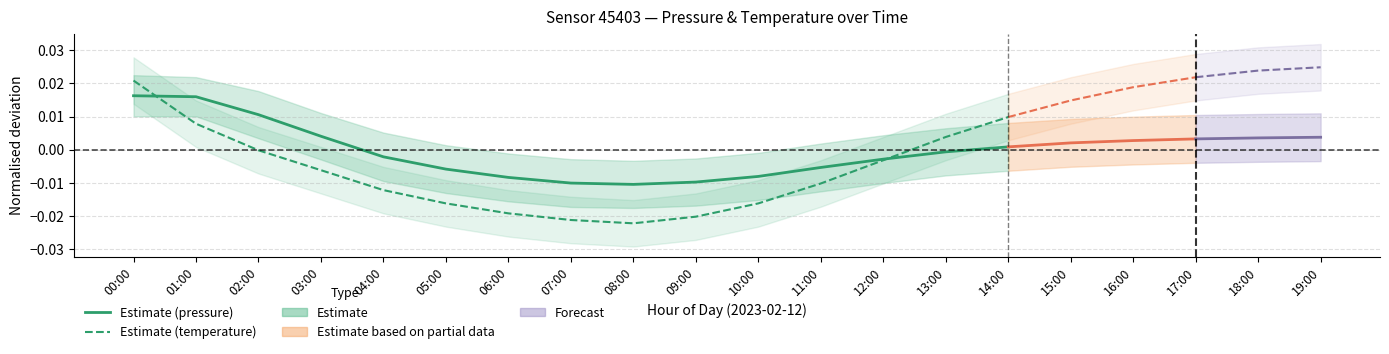

Between 06:00 and 03:00, which is larger?

03:00